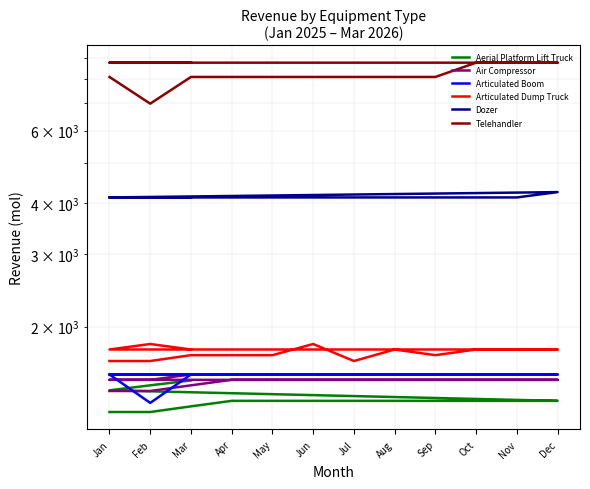

In Telehandler, how many points are lower than both neighbors (excluding endpoints)?

1